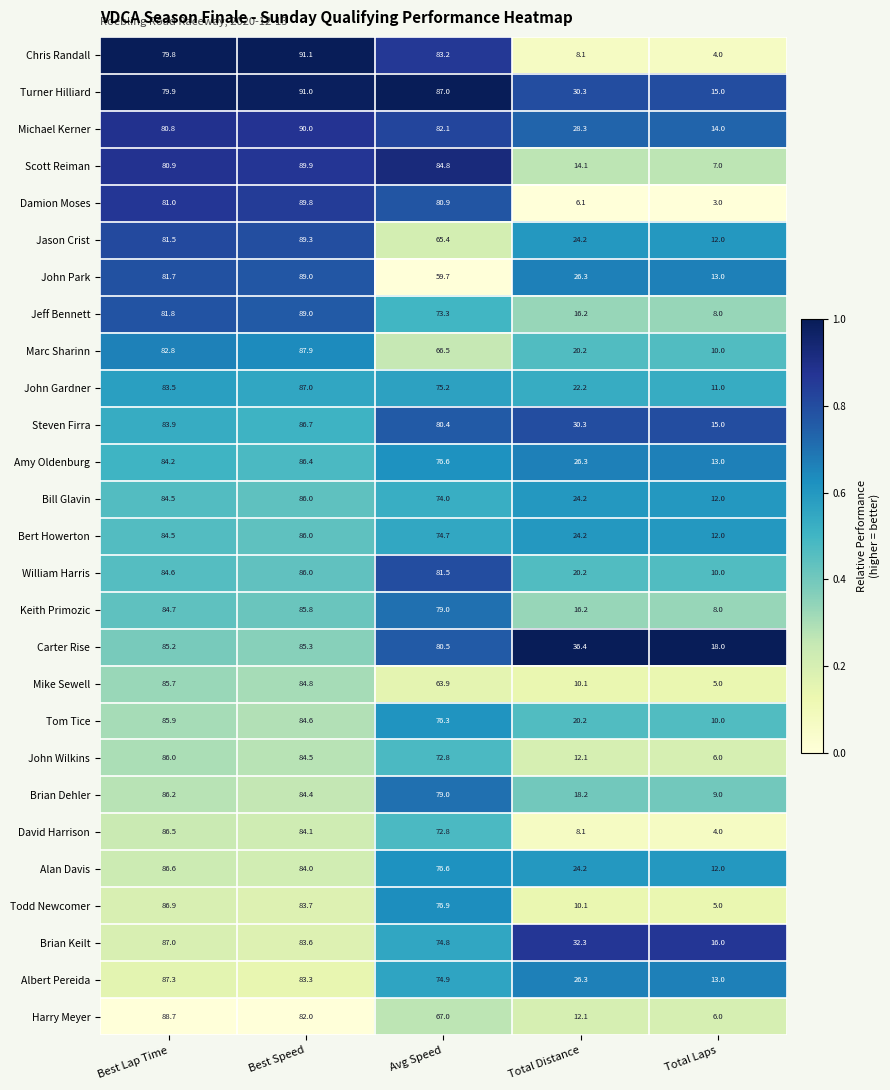

Which category has the highest value in the Keith Primozic series?

Best Speed